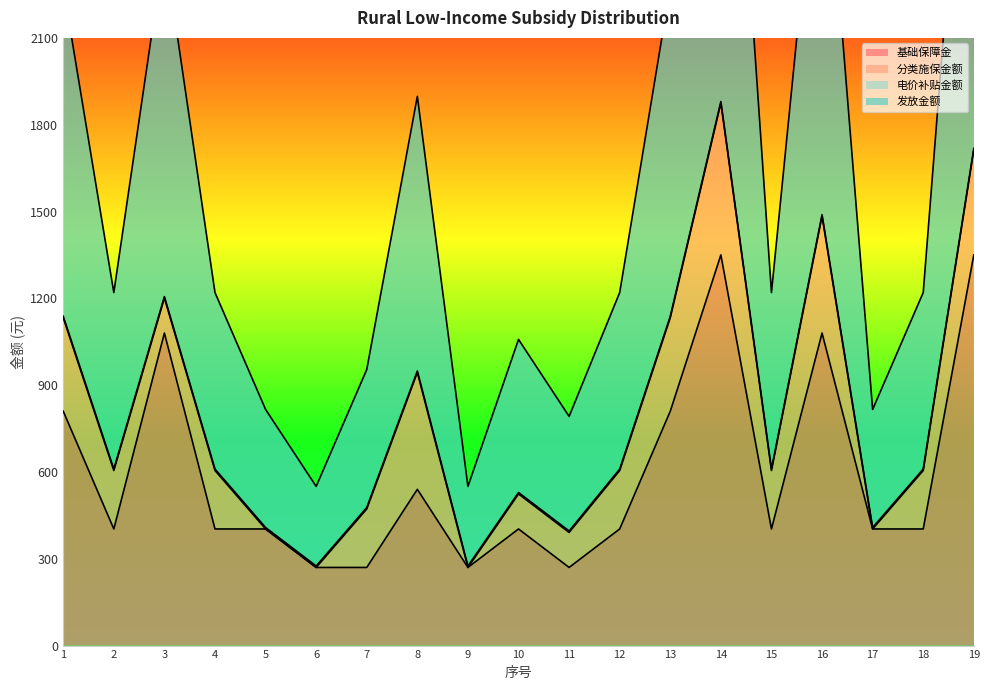

What is the sum of all 基础保障金 values?

11324